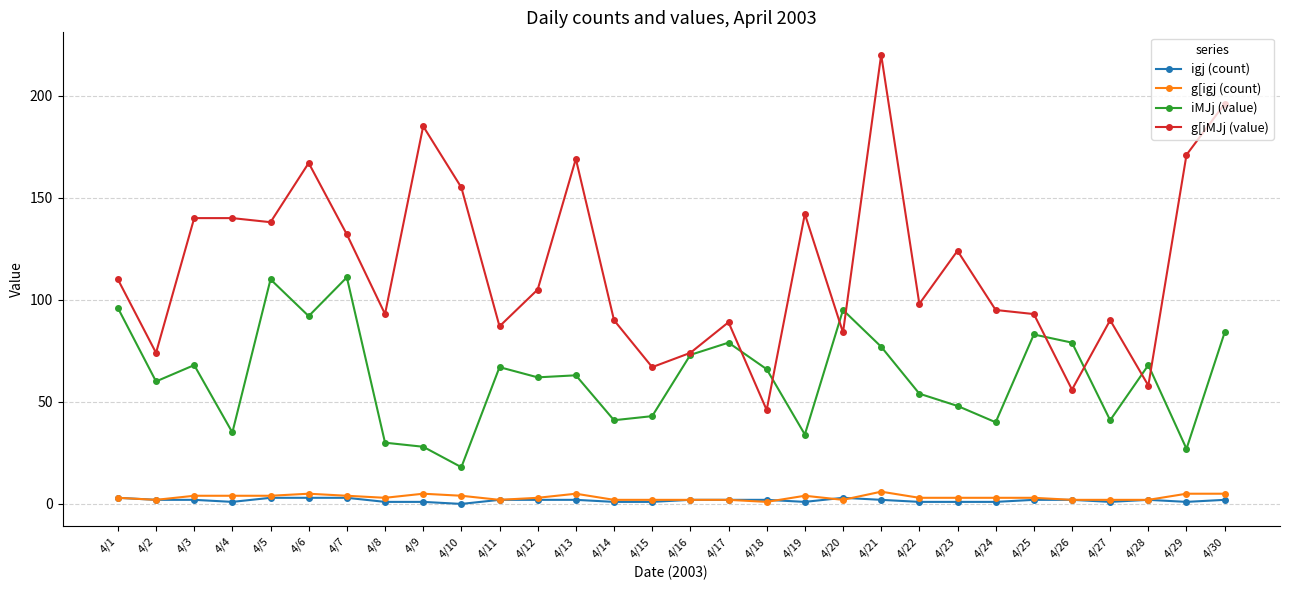

Which series has the largest total across all categories?

g[iMJj (value)